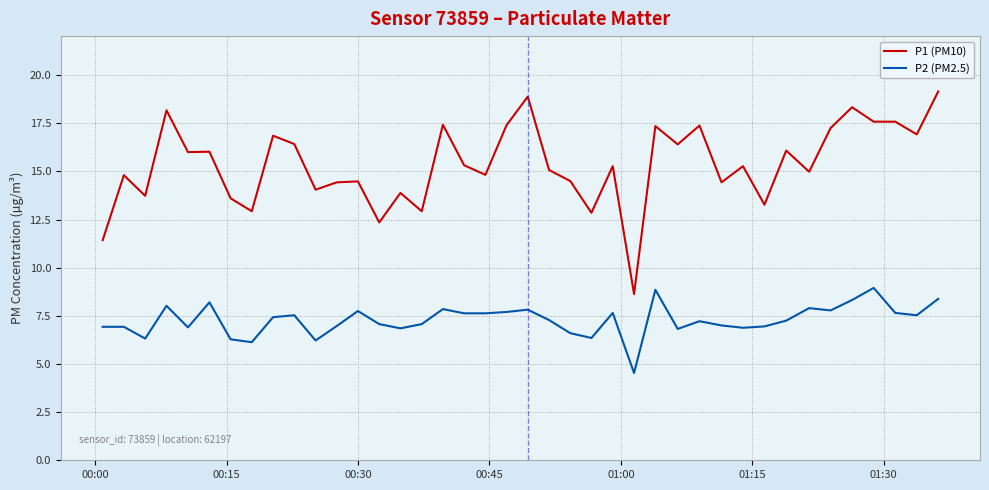

What is the minimum value for P1 (PM10)?

8.6